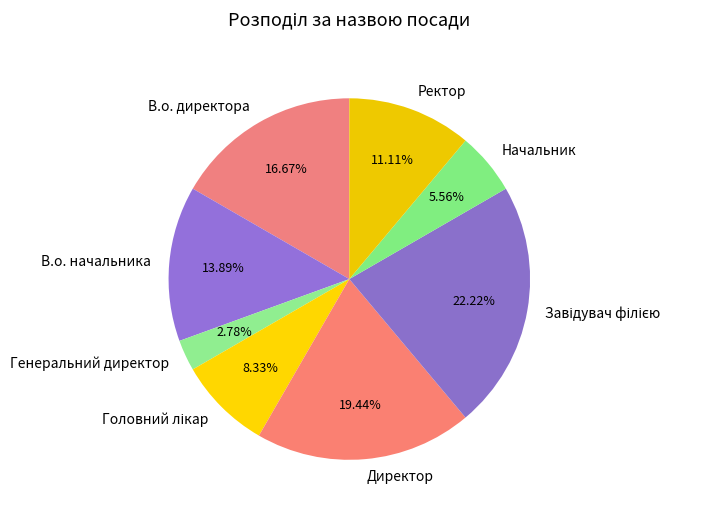

Combined, do Начальник and В.о. директора account for over 50%?

No